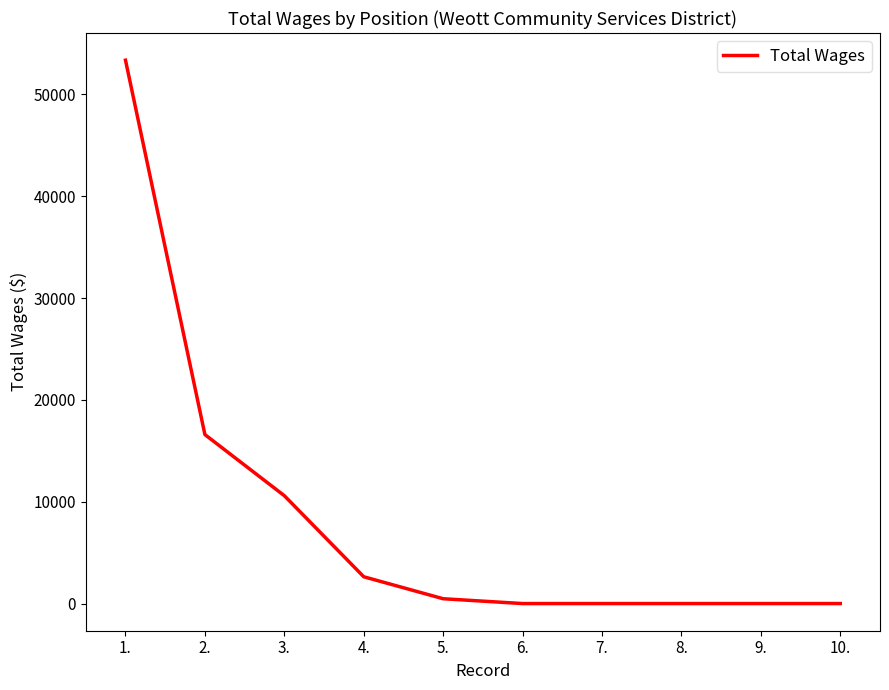

Count the number of data series in this chart.

1